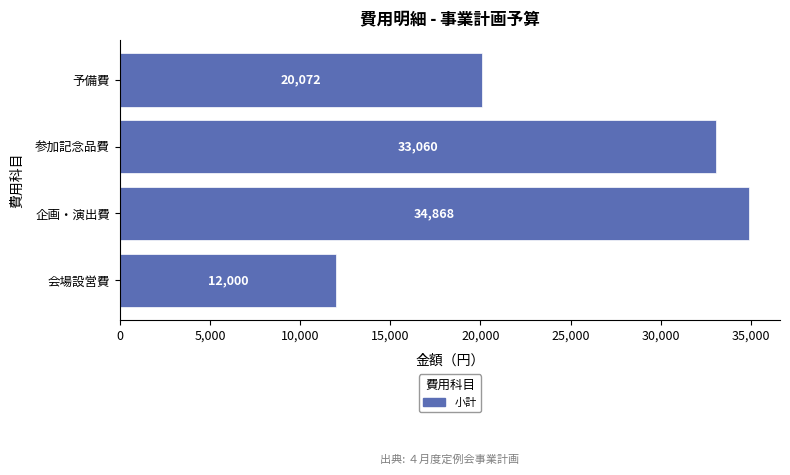

Does the chart contain any negative values?

No